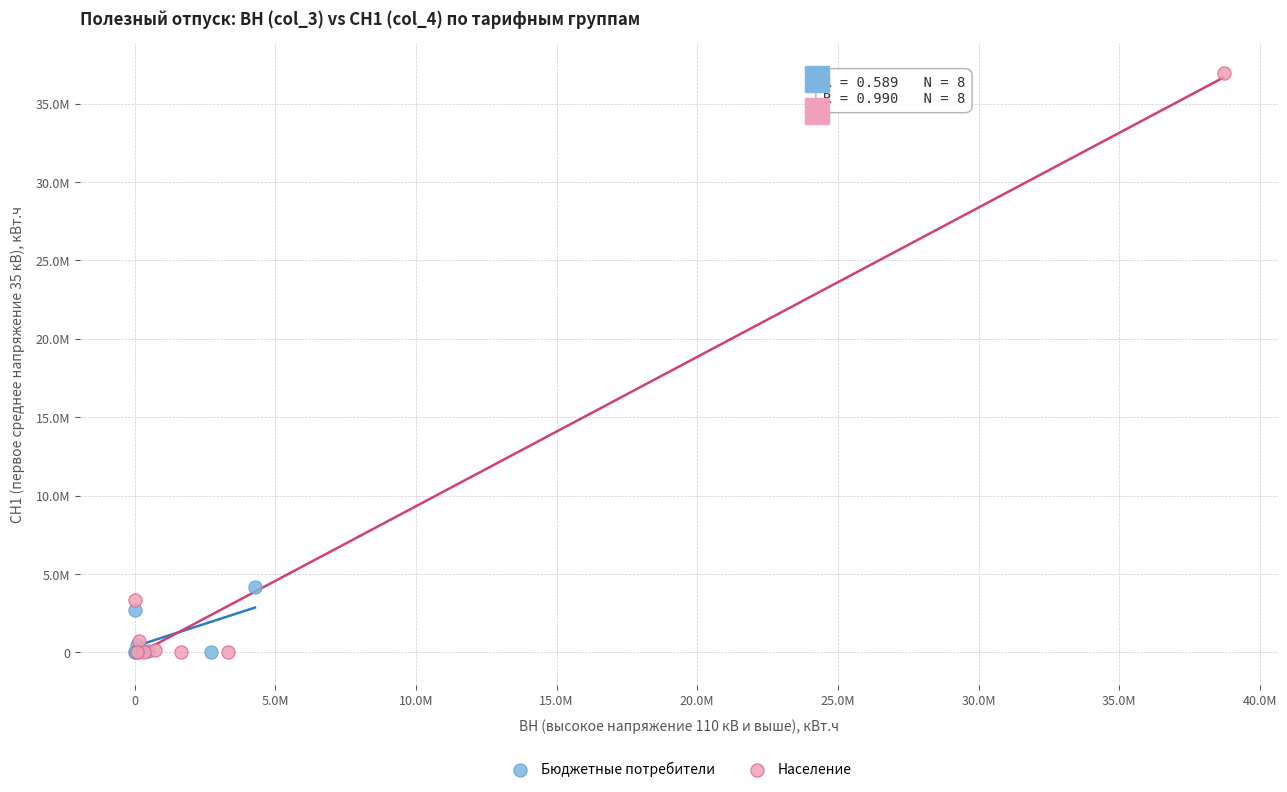

Which series has the largest Y range (max minus min)?

Население